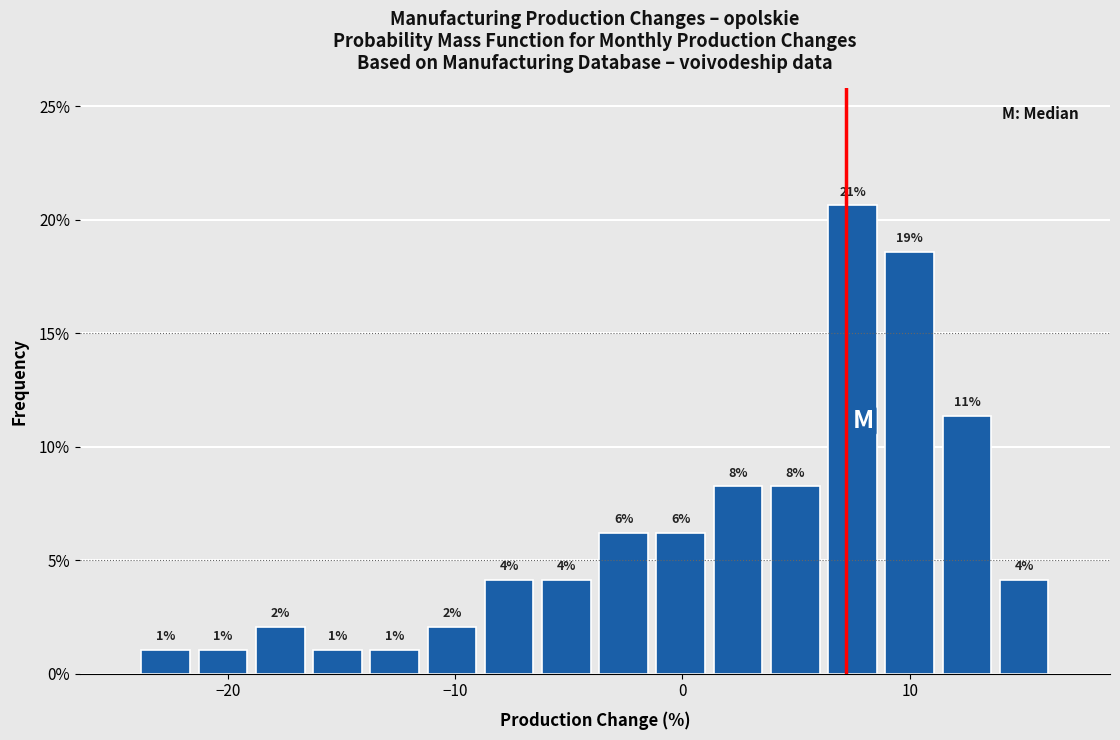

Around what value on the x-axis is the tallest bar? Give the approximate position of its centre, as read against the axis.

7